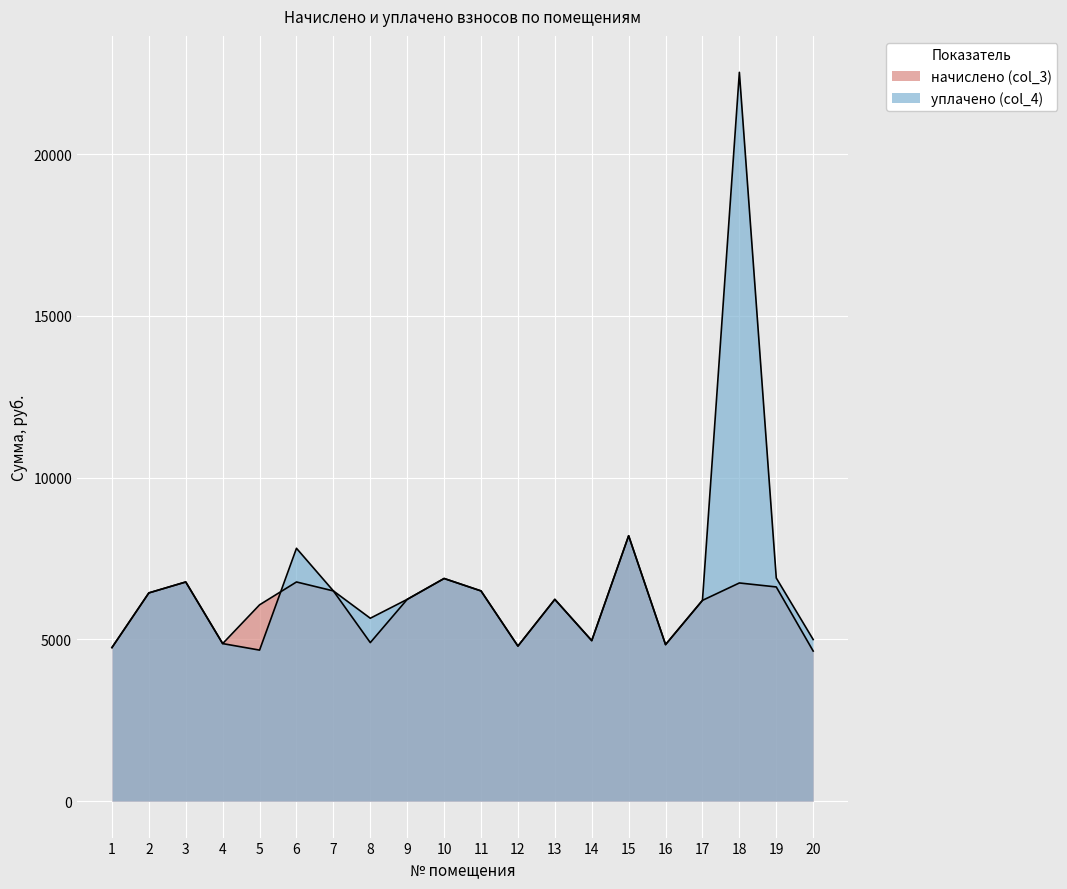

What is the average value of the уплачено (col_4) series?

6836.2